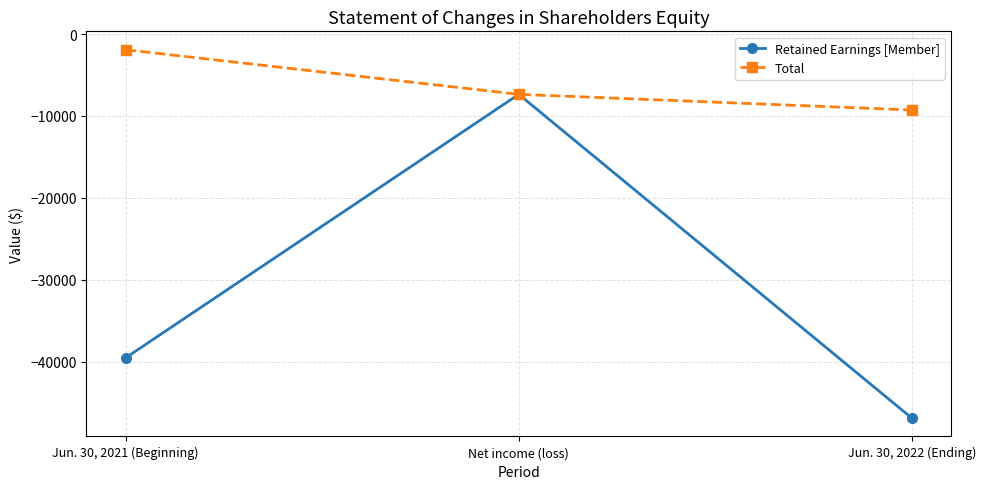

How many series are shown in this chart?

2